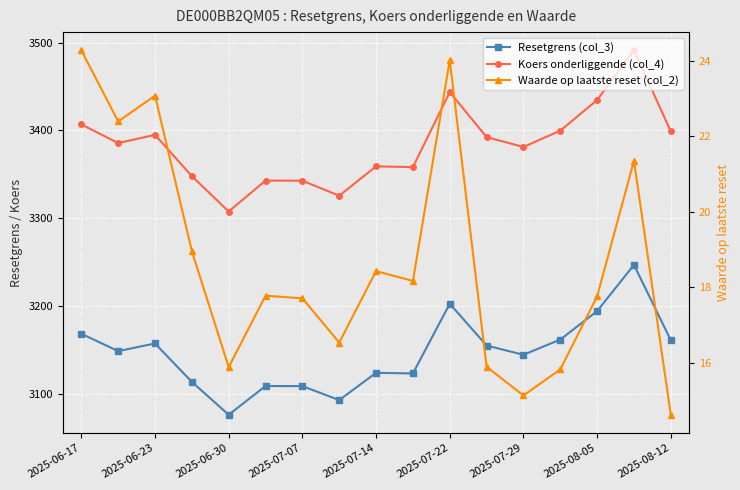

What is the difference between the maximum and second lowest values in the Waarde op laatste reset (col_2) series?

9.1